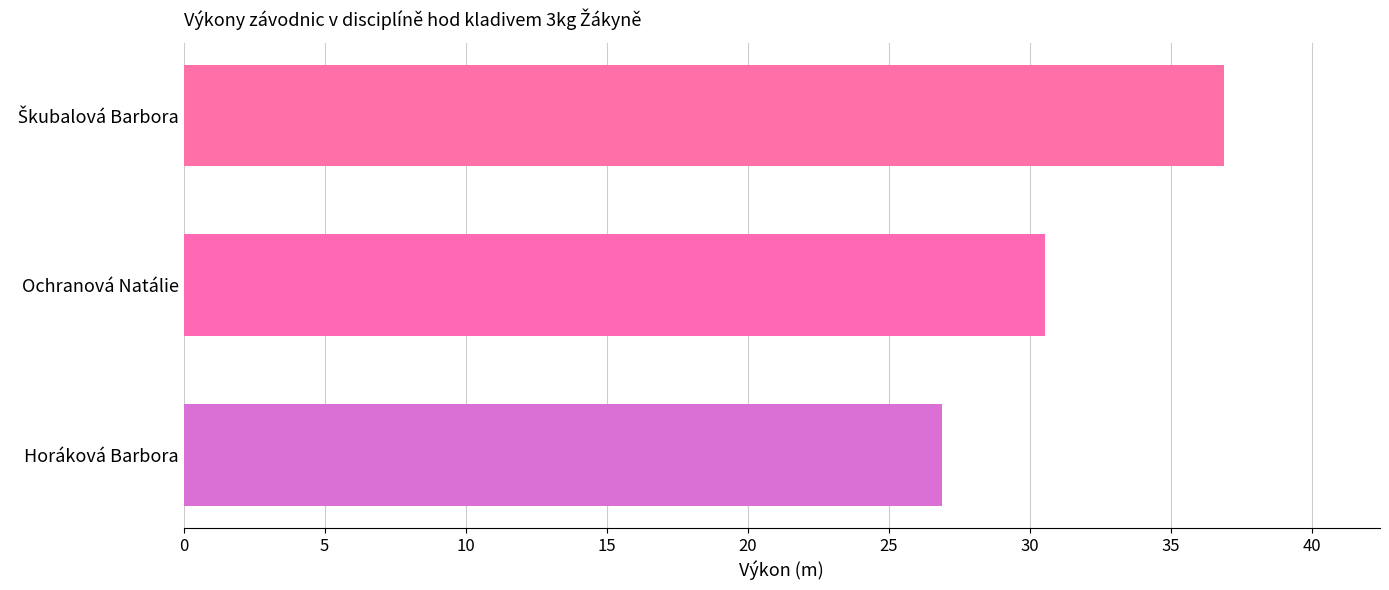

Read the value at Horáková Barbora.

26.9